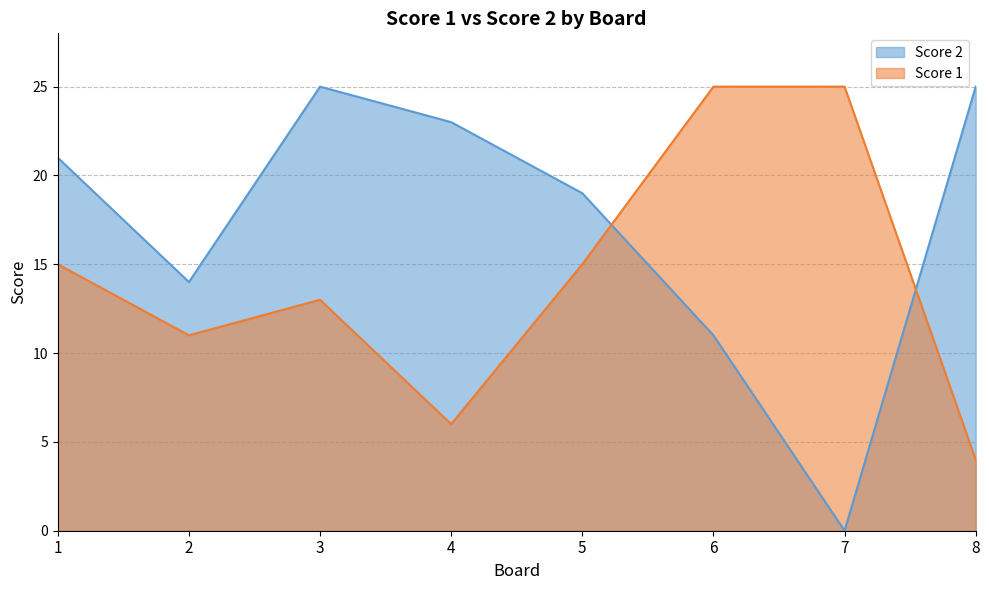

At which category is the sum across all series the highest?

3